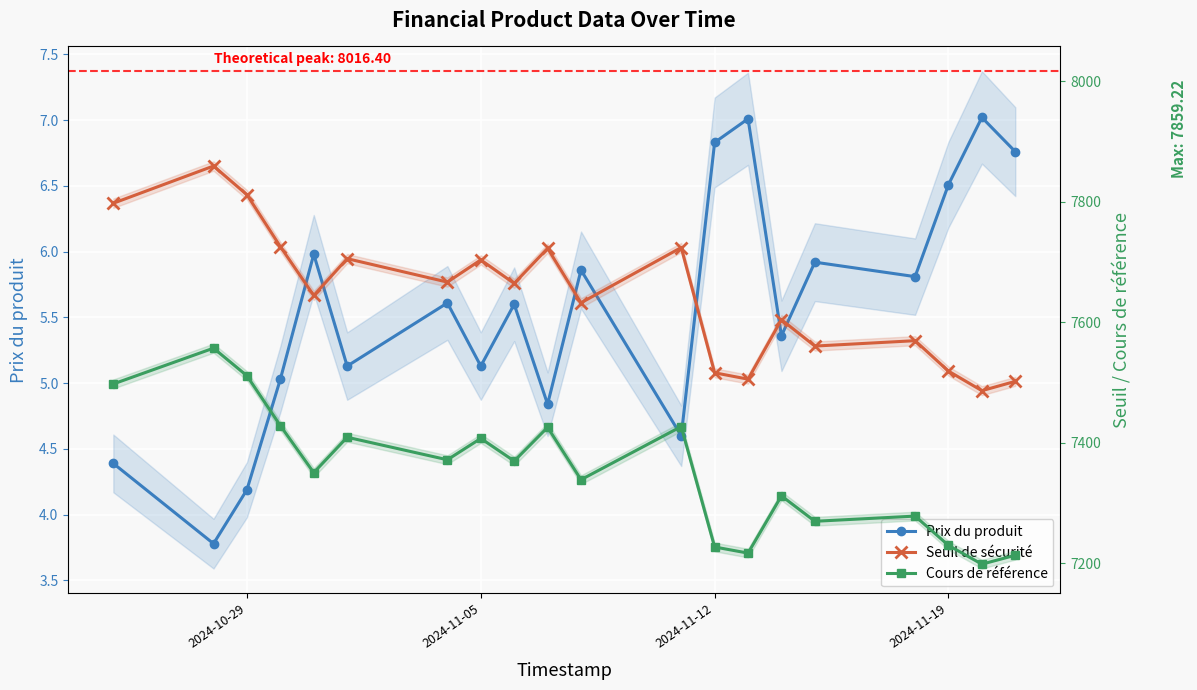

What is the highest value of the Cours de référence series?

7556.9